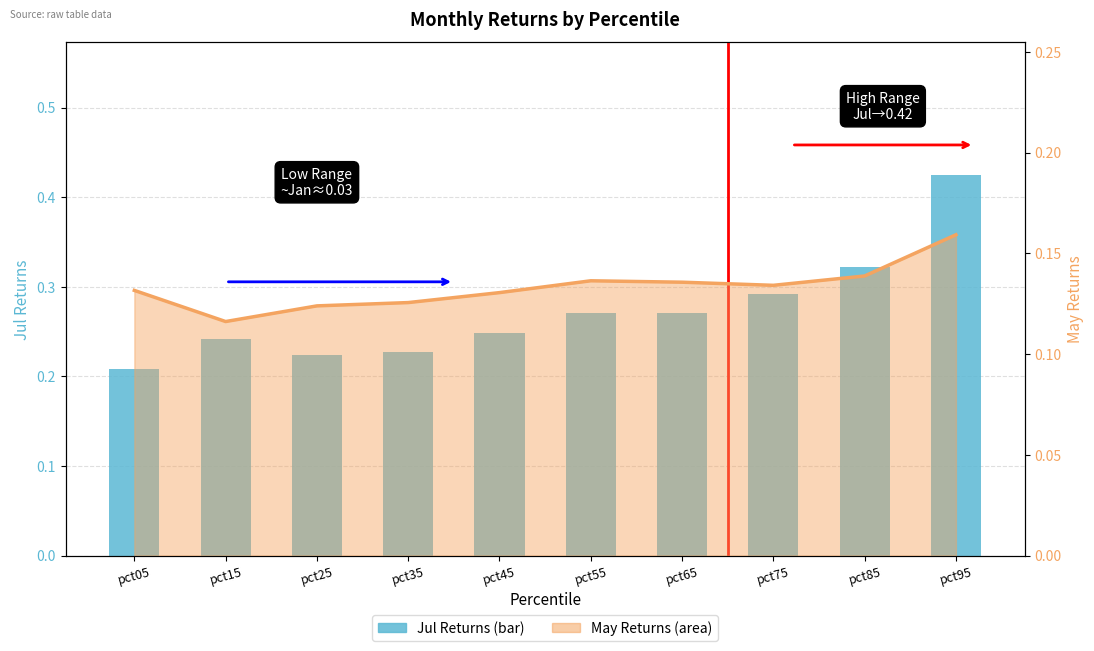

List the series in order of their peak value, highest first.

Jul (bar), May (line)